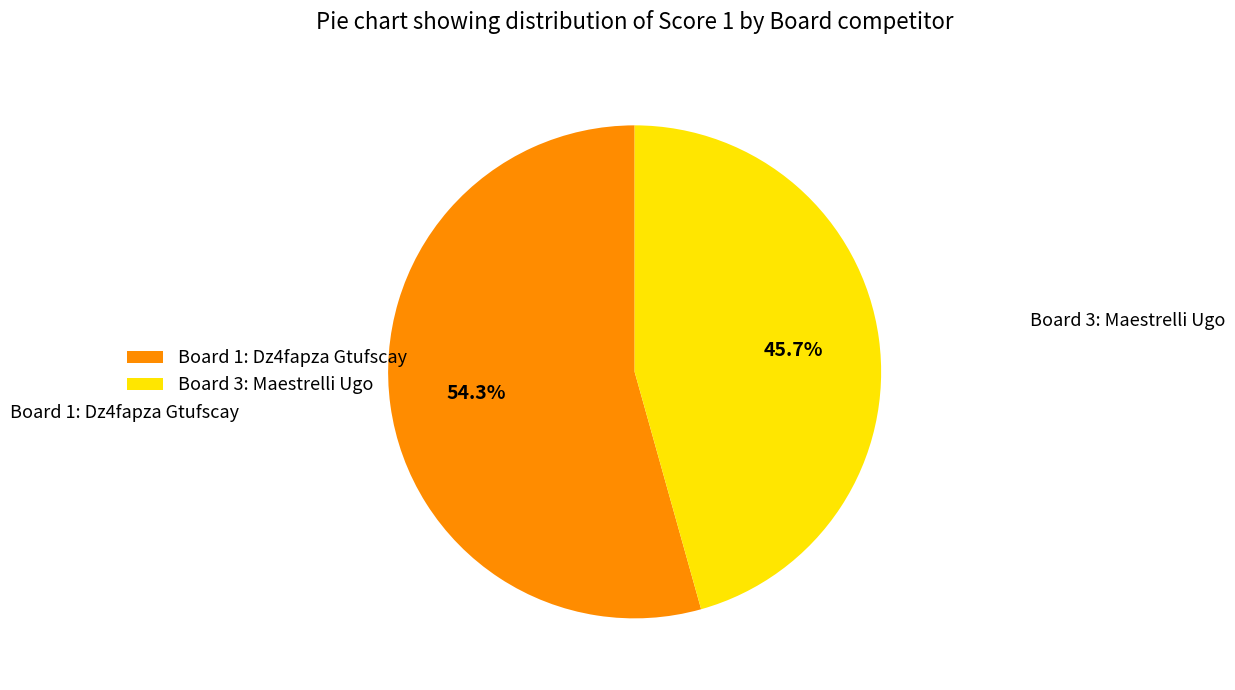

What is the largest slice in the pie chart?

Board 1: Dz4fapza Gtufscay